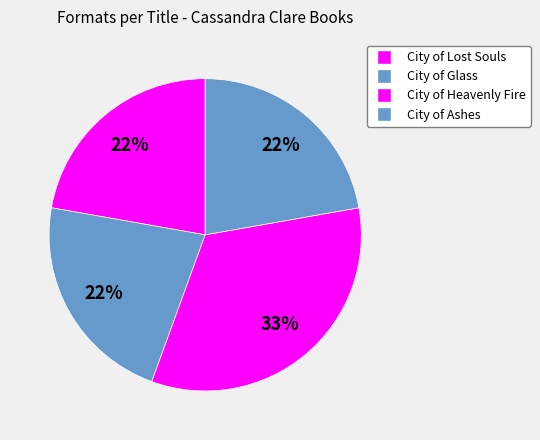

Which has a higher value, City of Glass or City of Heavenly Fire?

City of Heavenly Fire